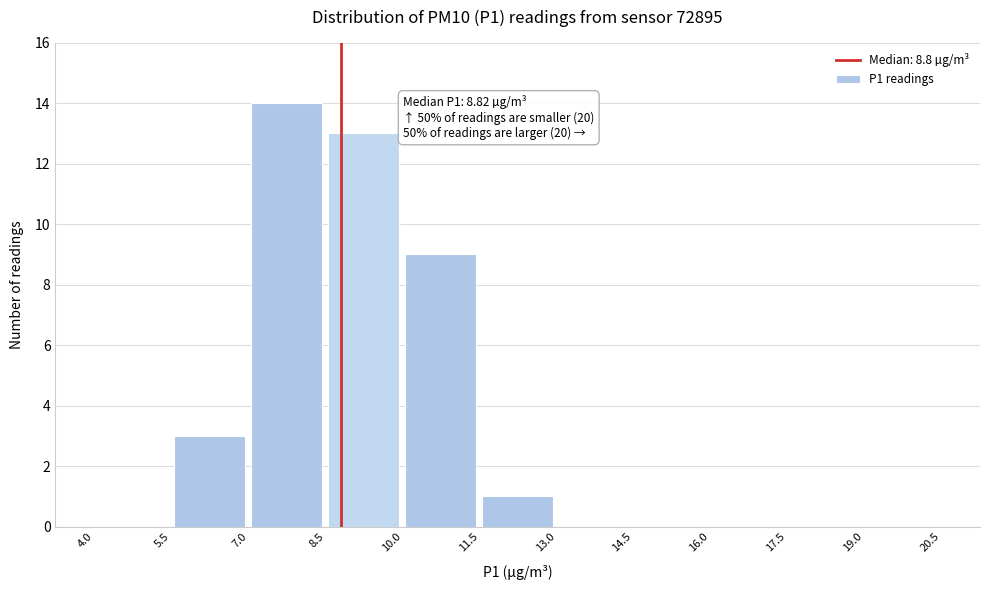

Over which range of the x-axis is the bar tallest?

7.0 to 8.5